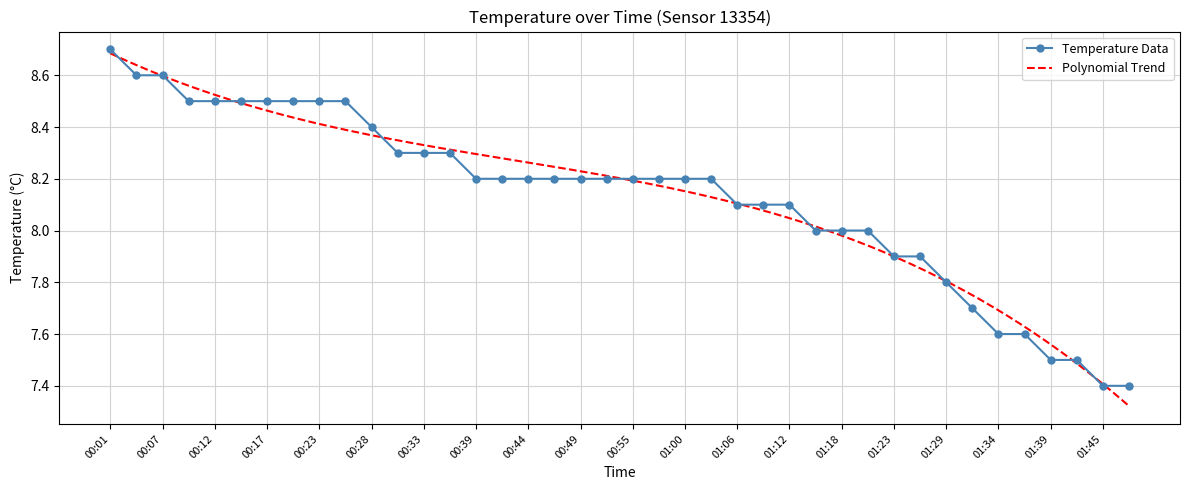

What position from the left is 01:15?

28